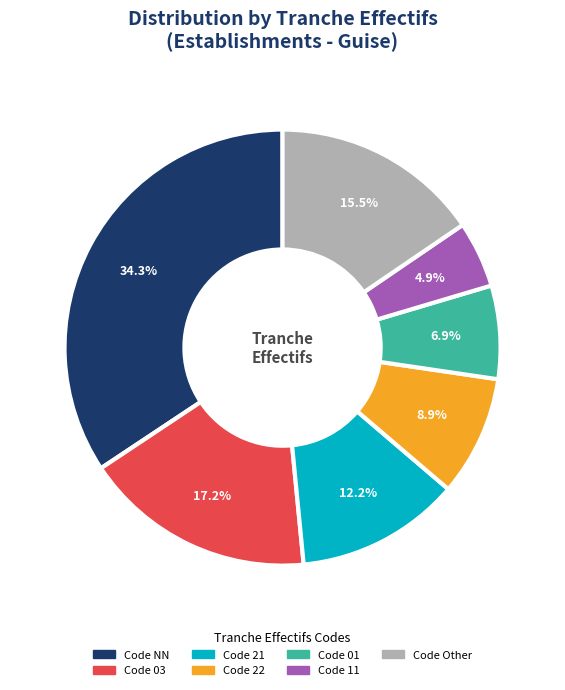

Does any single category account for the majority?

No